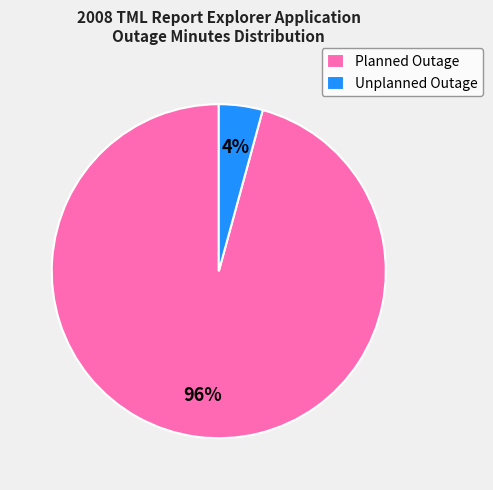

Is it true that Planned Outage is 96% of the pie?

True